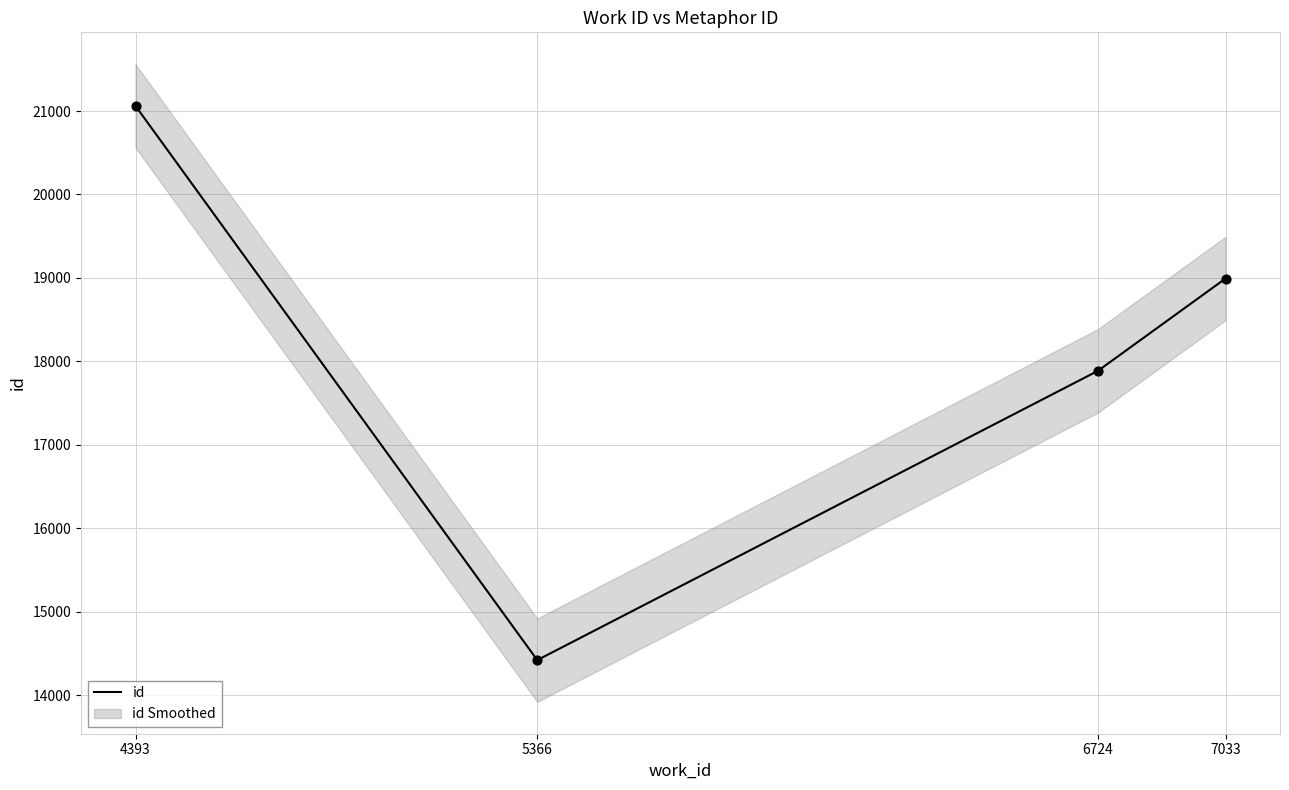

What is the change in value from 4393 to 7033?

-2068